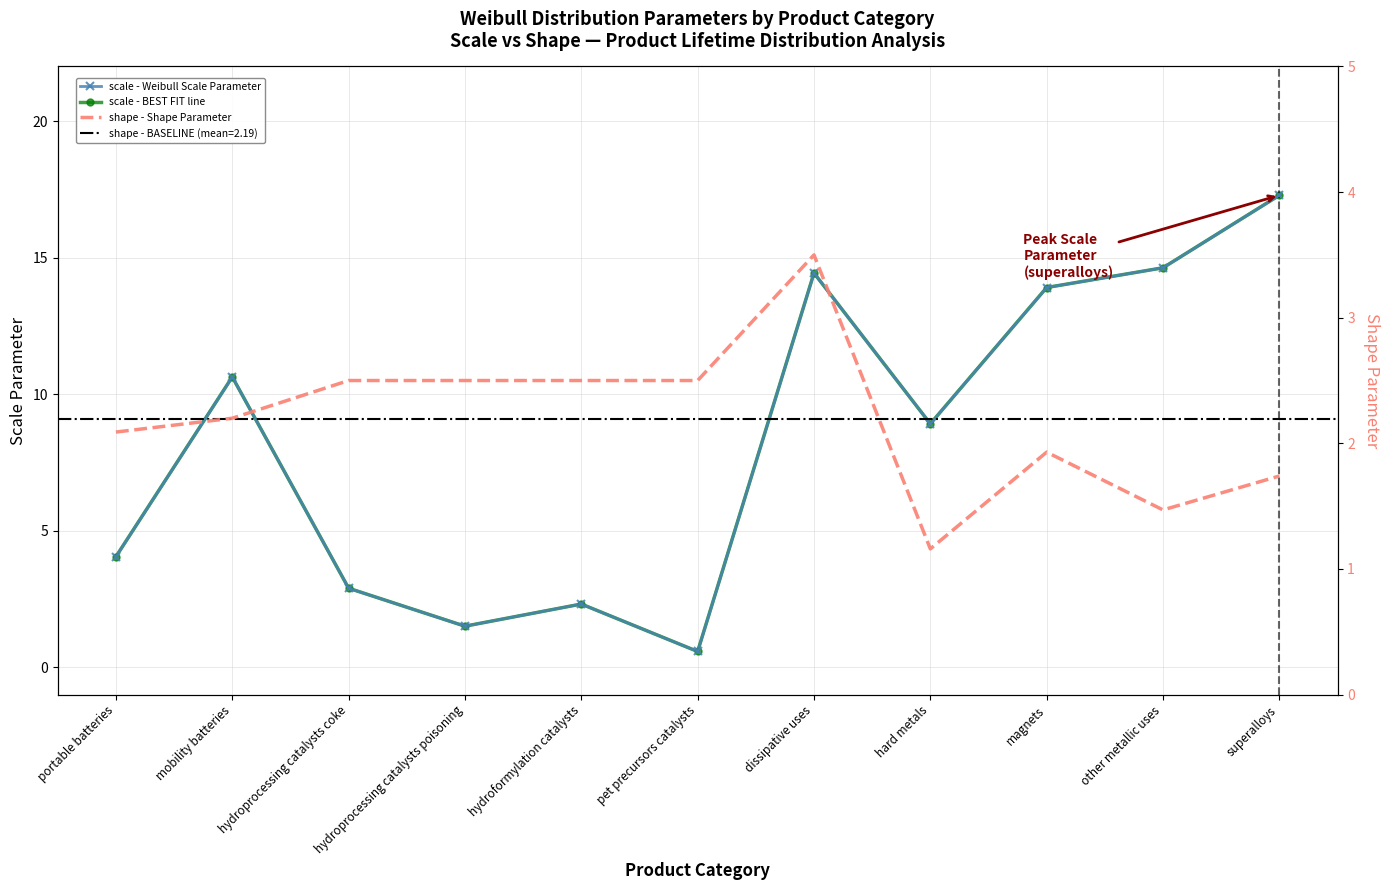

Where is shape - Shape Parameter nearest to the value 2?

magnets